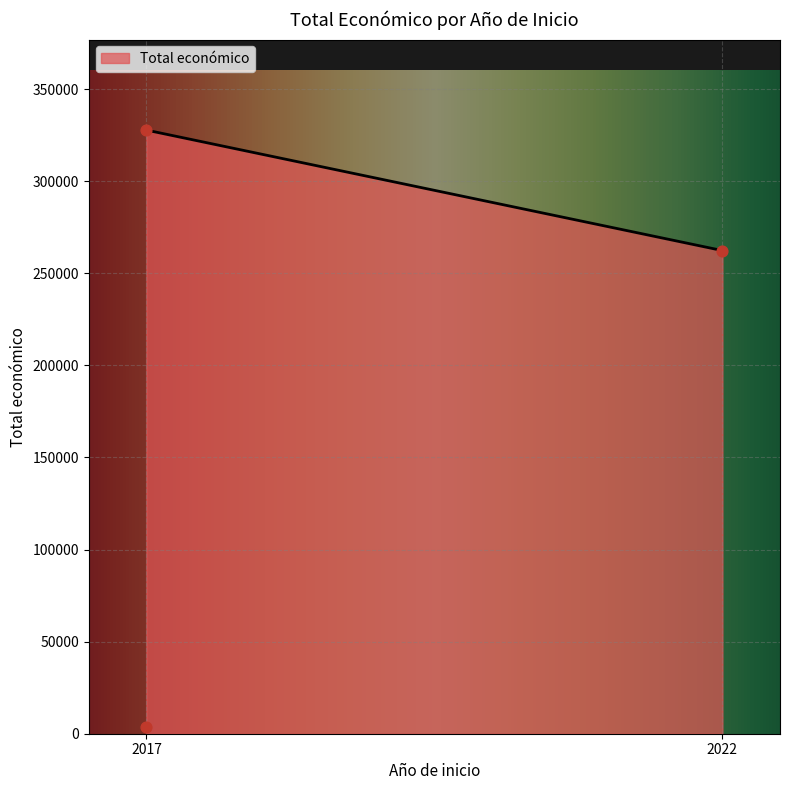

What is the highest value of the Total económico series?

327744.0